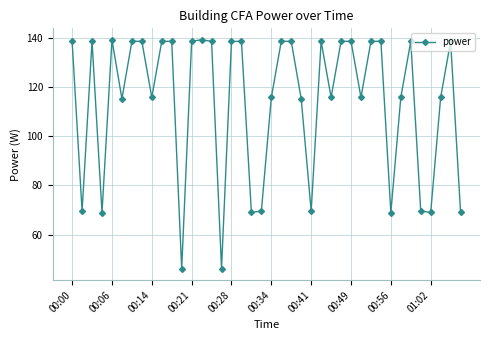

Count the number of categories in the chart.

40